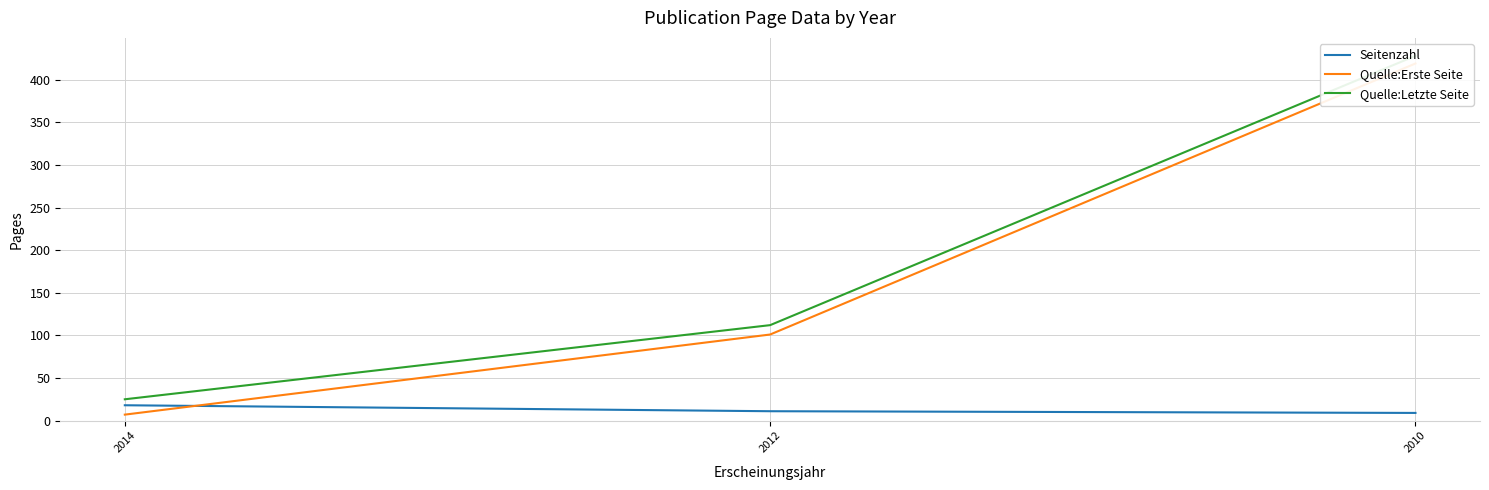

How many distinct data groups are displayed?

3